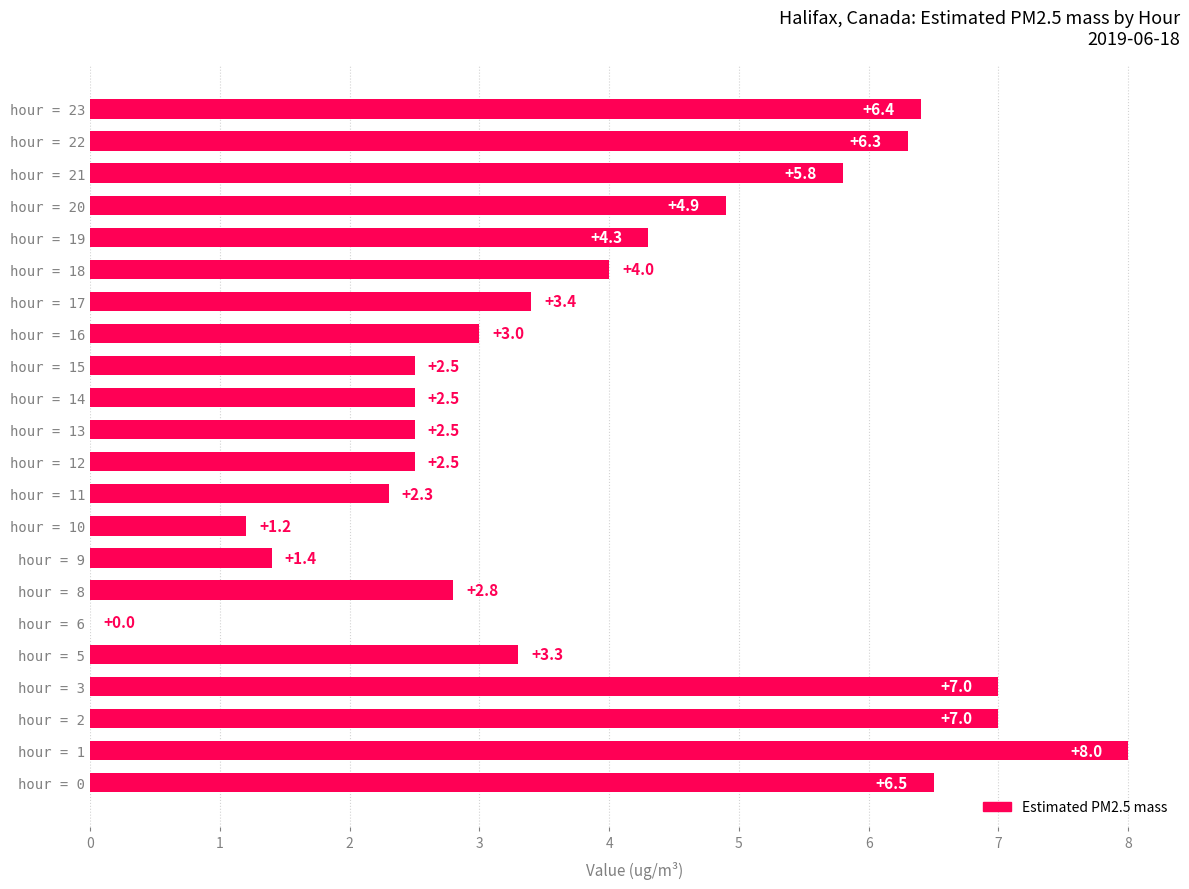

Reading bottom to top, extract all data points from this chart.

hour = 0=6.5	hour = 1=8.0	hour = 2=7.0	hour = 3=7.0	hour = 5=3.3	hour = 6=0.0	hour = 8=2.8	hour = 9=1.4	hour = 10=1.2	hour = 11=2.3	hour = 12=2.5	hour = 13=2.5	hour = 14=2.5	hour = 15=2.5	hour = 16=3.0	hour = 17=3.4	hour = 18=4.0	hour = 19=4.3	hour = 20=4.9	hour = 21=5.8	hour = 22=6.3	hour = 23=6.4